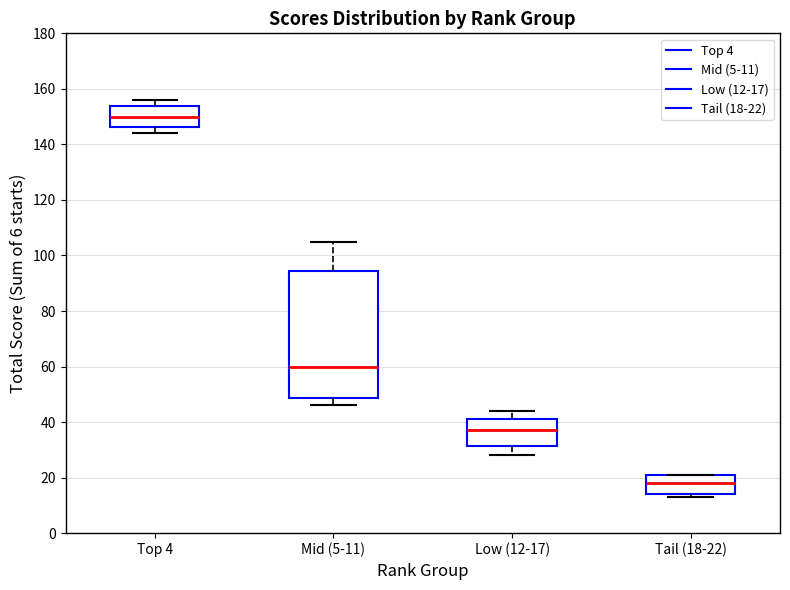

Reading left to right, read every box against the y-axis: the position of its median line, the range the box covers, and the ends of its whiskers. The values are not printed on the chart, so give them approximately, as read against the axis.

Top 4: median 150, box 146 to 154, whiskers 144 to 156
Mid (5-11): median 60, box 48 to 94, whiskers 46 to 106
Low (12-17): median 38, box 32 to 42, whiskers 28 to 44
Tail (18-22): median 18, box 14 to 22, whiskers 14 (just below the box's lower edge) to 22